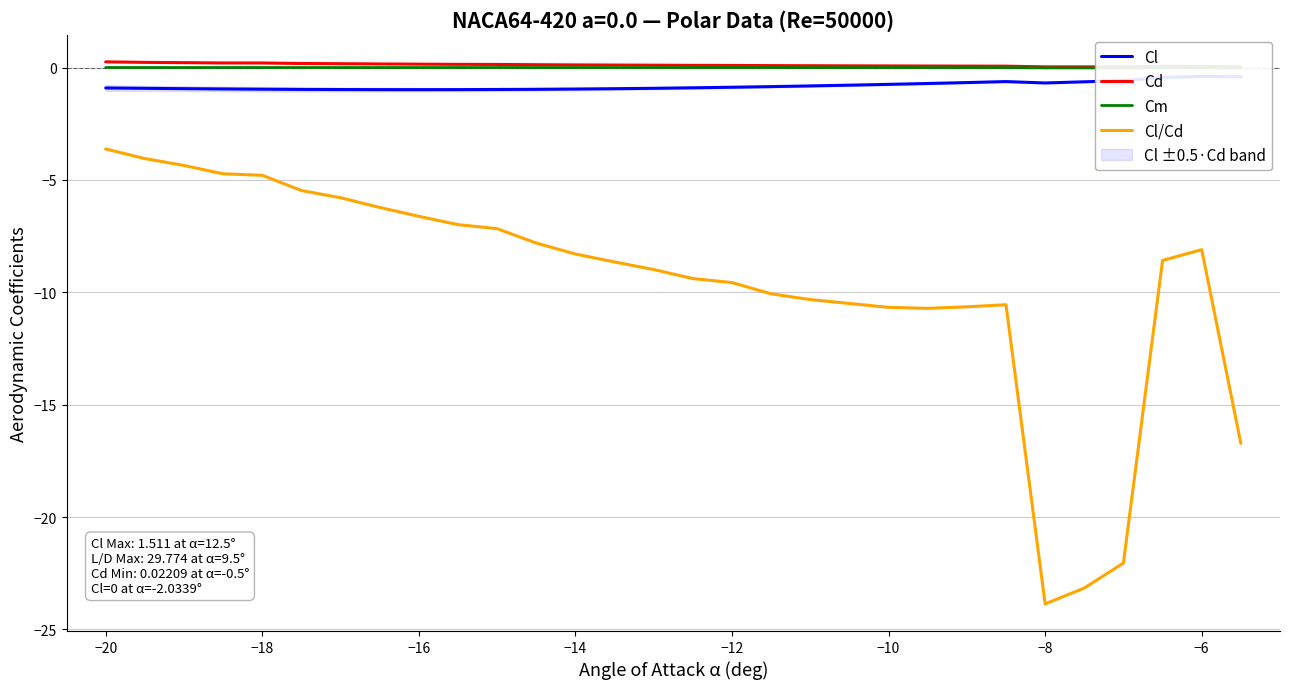

What is the sum of all Cm values?

-0.1